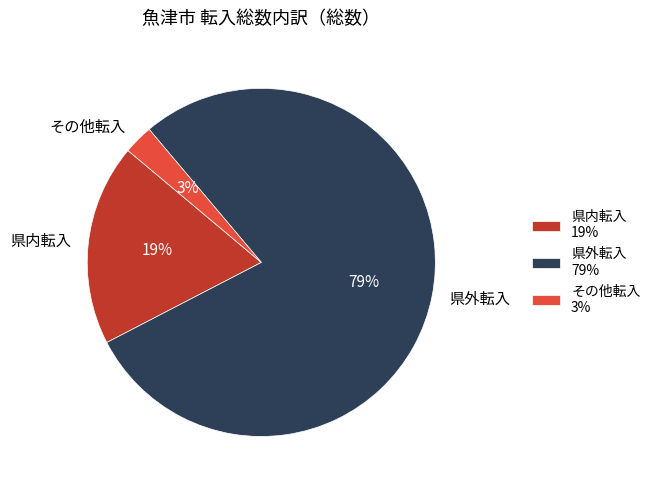

Count the number of slices in the pie.

3